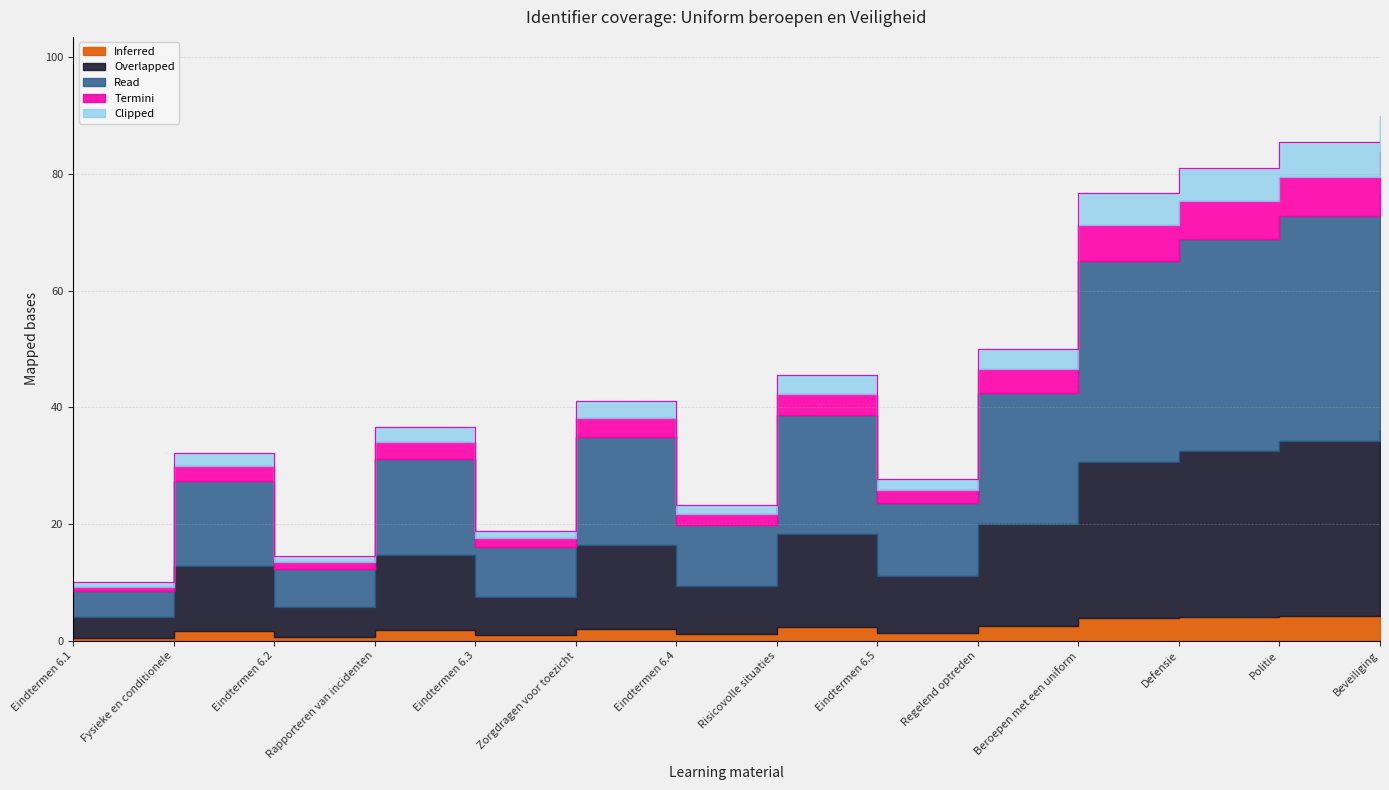

Reading right to left, what are all the values shown in this chart?

90.0	85.6	81.1	76.7	50.0	27.8	45.6	23.3	41.1	18.9	36.7	14.4	32.2	10.0